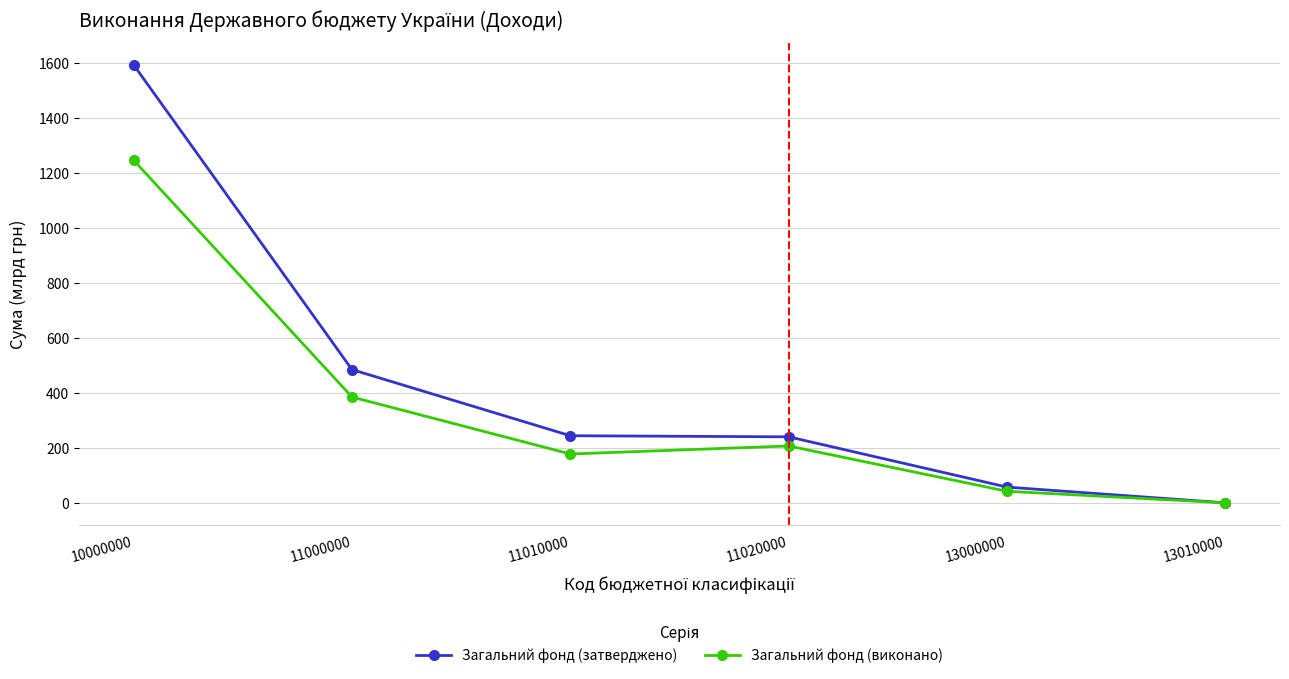

The value of Загальний фонд (виконано) at 11020000 is 43.2. True or false?

False